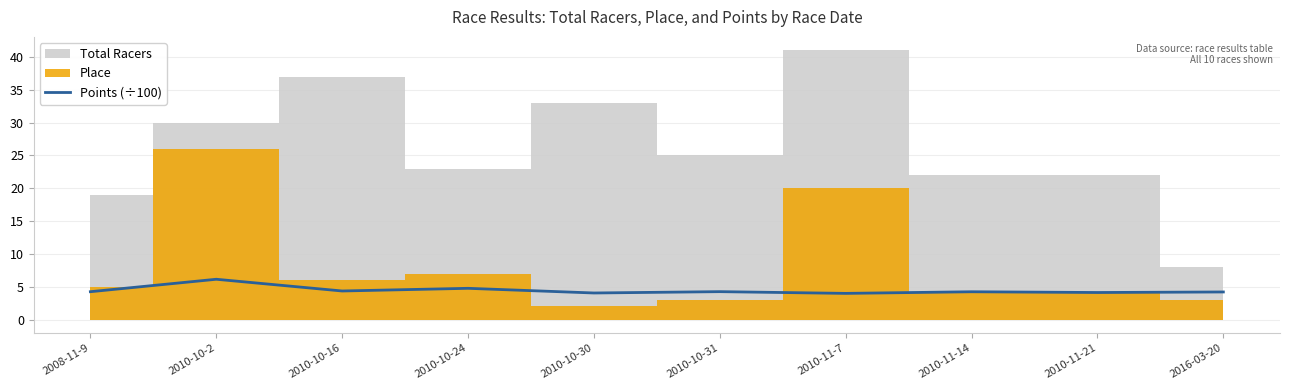

The value of Points (÷100) at 2010-11-21 is 6.5. True or false?

False